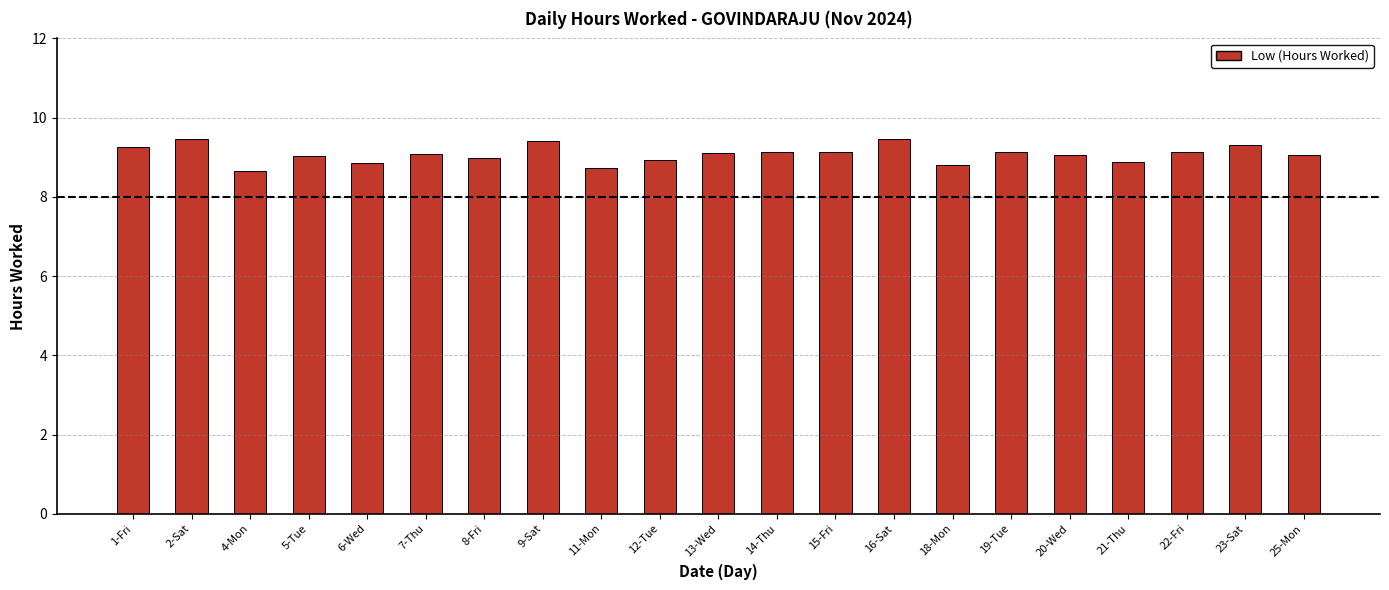

What is the label of the 15th bar from the left?

18-Mon